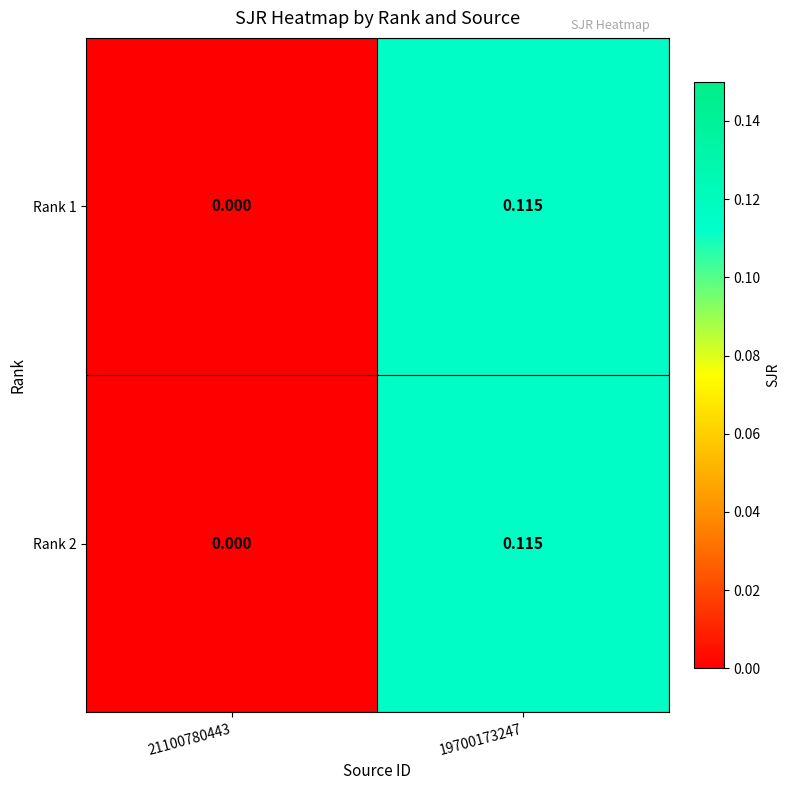

Which has a higher value, 21100780443 or 19700173247?

19700173247